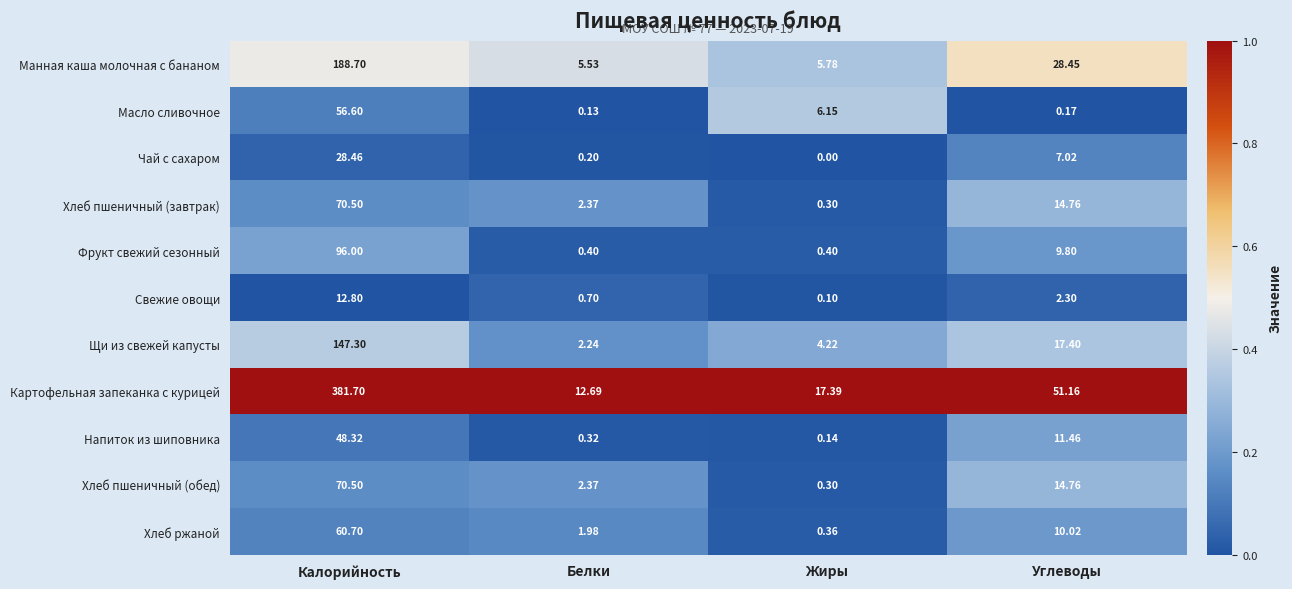

Rank the categories by Свежие овощи value from highest to lowest.

Калорийность, Углеводы, Белки, Жиры